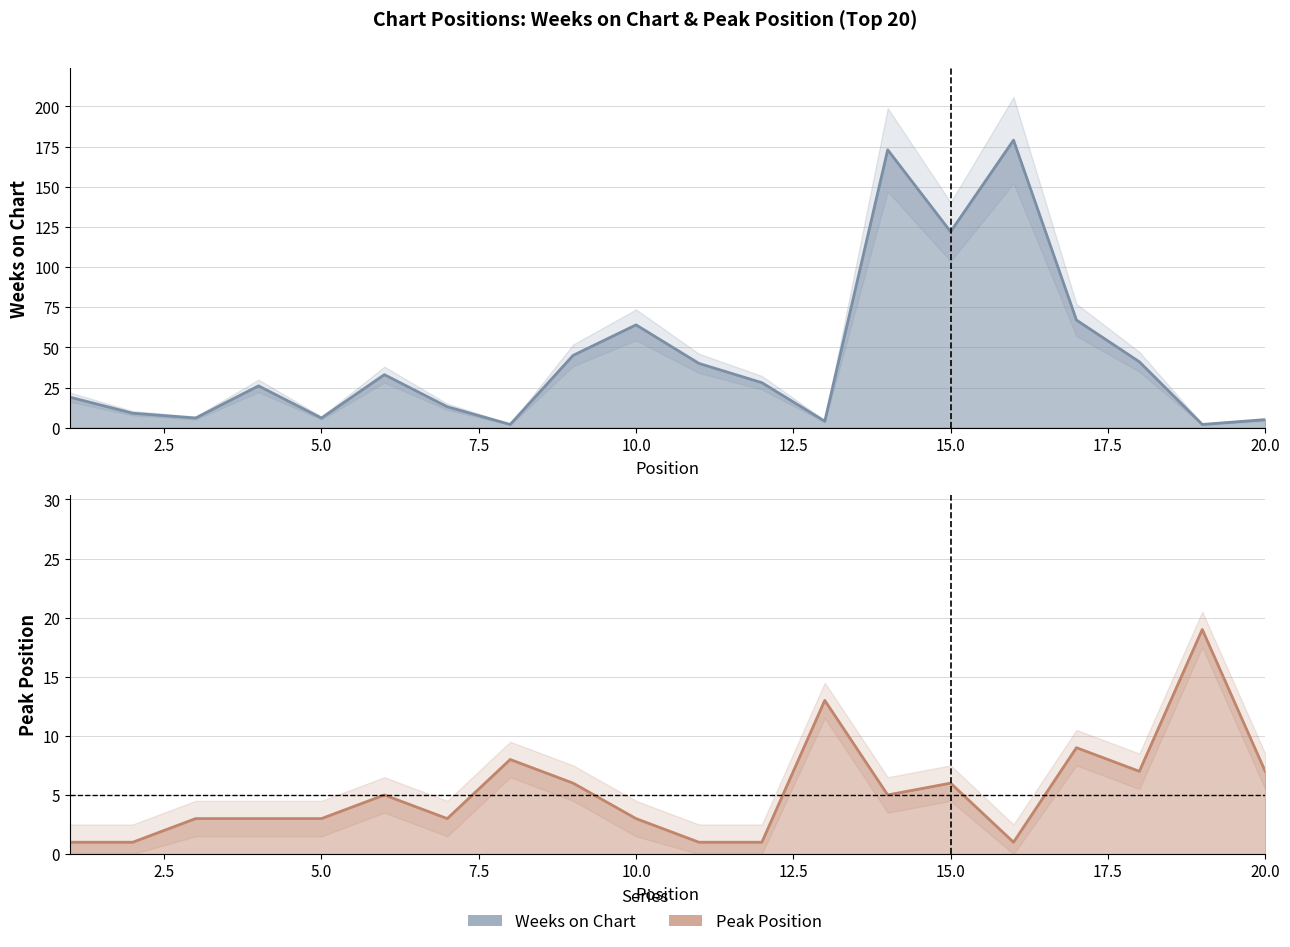

At how many categories does at least one series exceed 50?

5